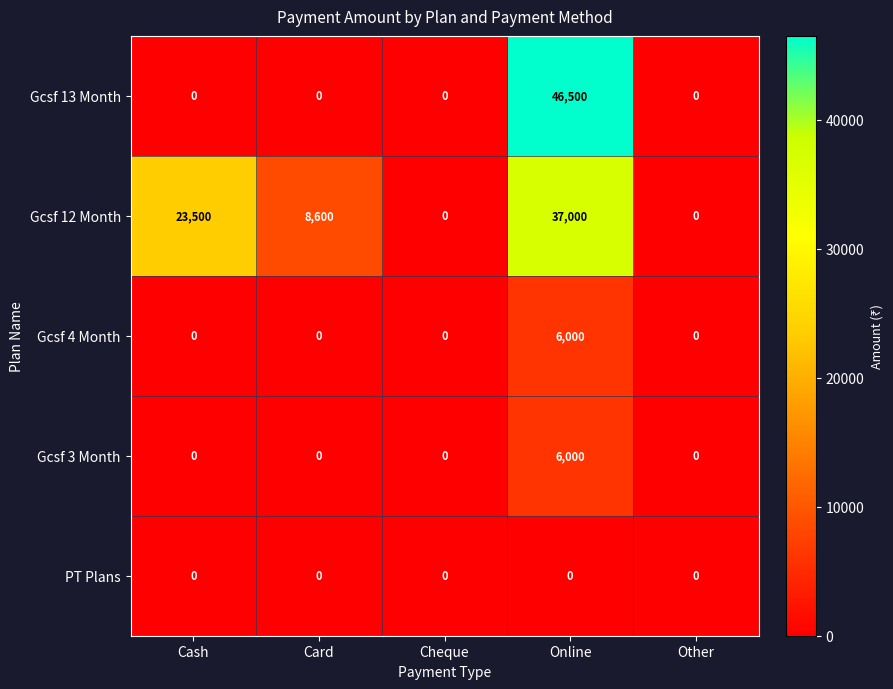

What is the average value of the Gcsf 3 Month series?

1200